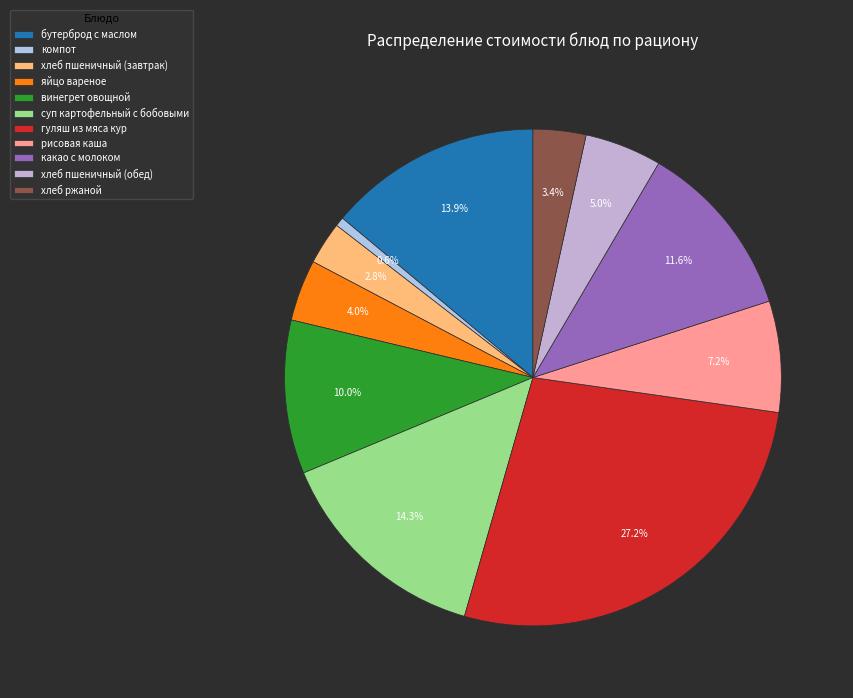

Count the number of slices in the pie.

11